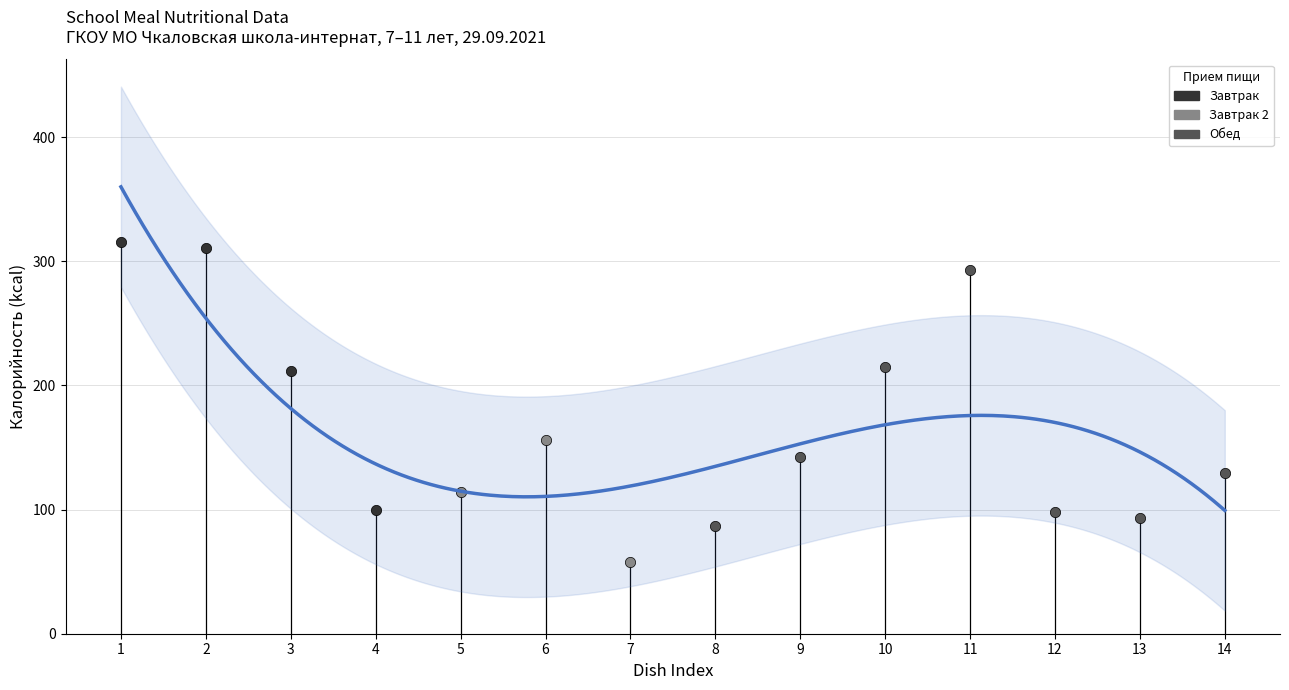

What are all the series names shown in the legend?

Завтрак, Завтрак 2, Обед